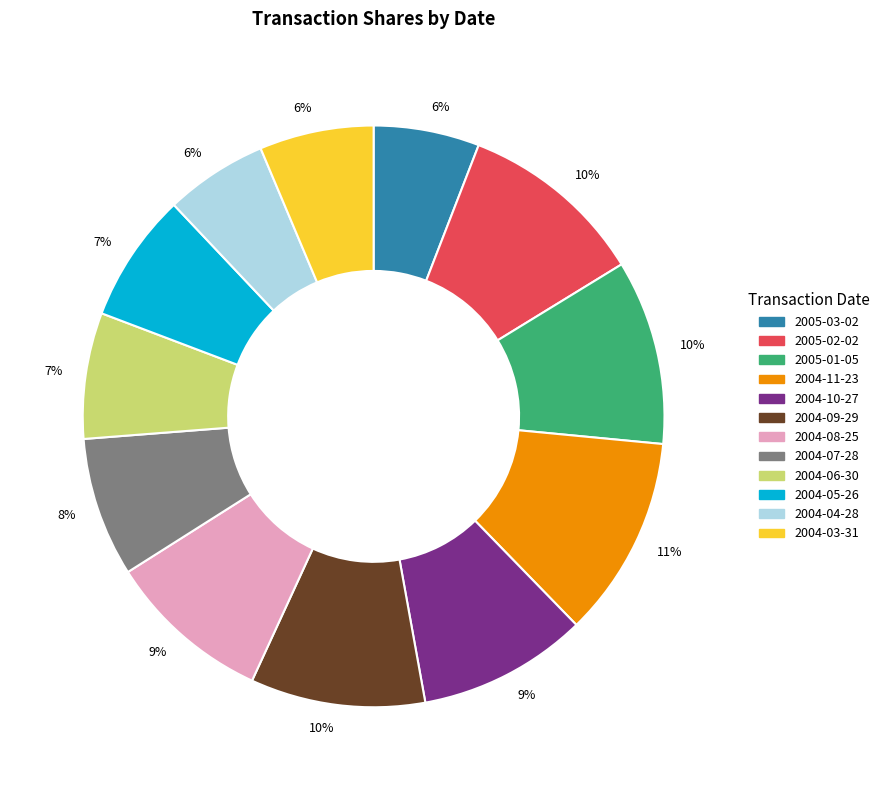

Is there any slice that represents more than half of the pie?

No